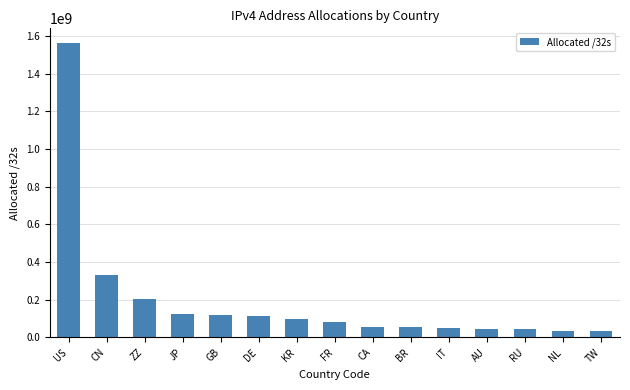

Does the chart contain stacked bars?

No